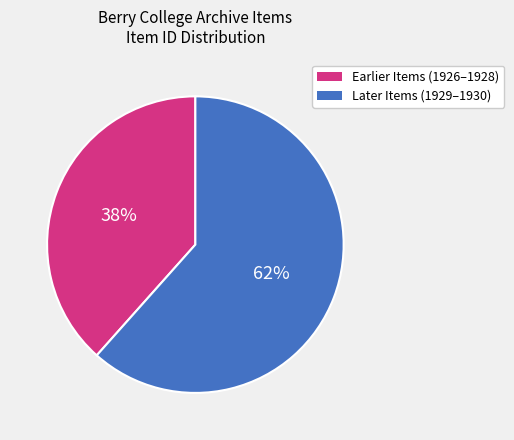

Is there any slice that represents more than half of the pie?

Yes